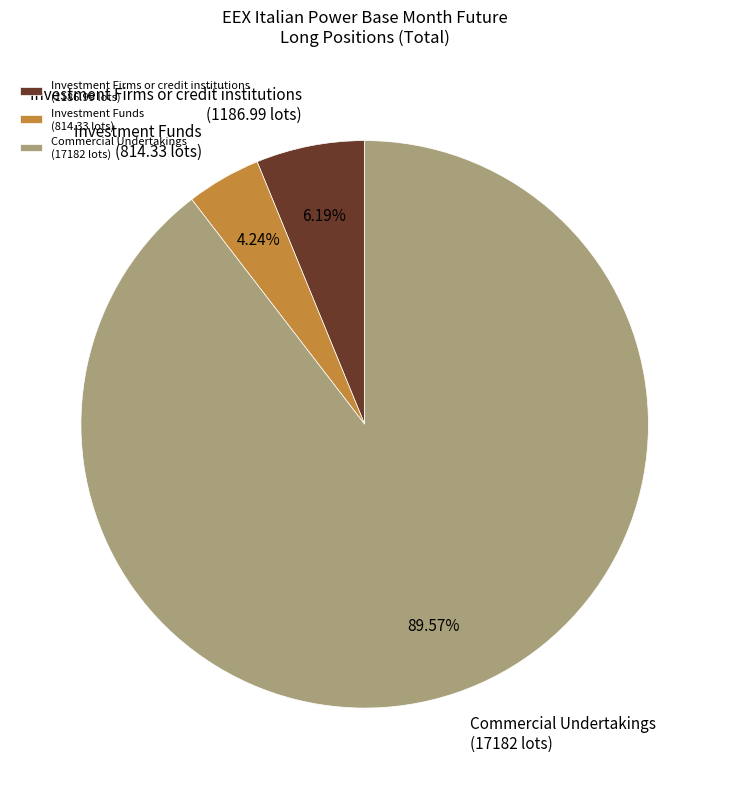

Which has a higher value, Commercial Undertakings (17182 lots) or Investment Funds (814.33 lots)?

Commercial Undertakings (17182 lots)